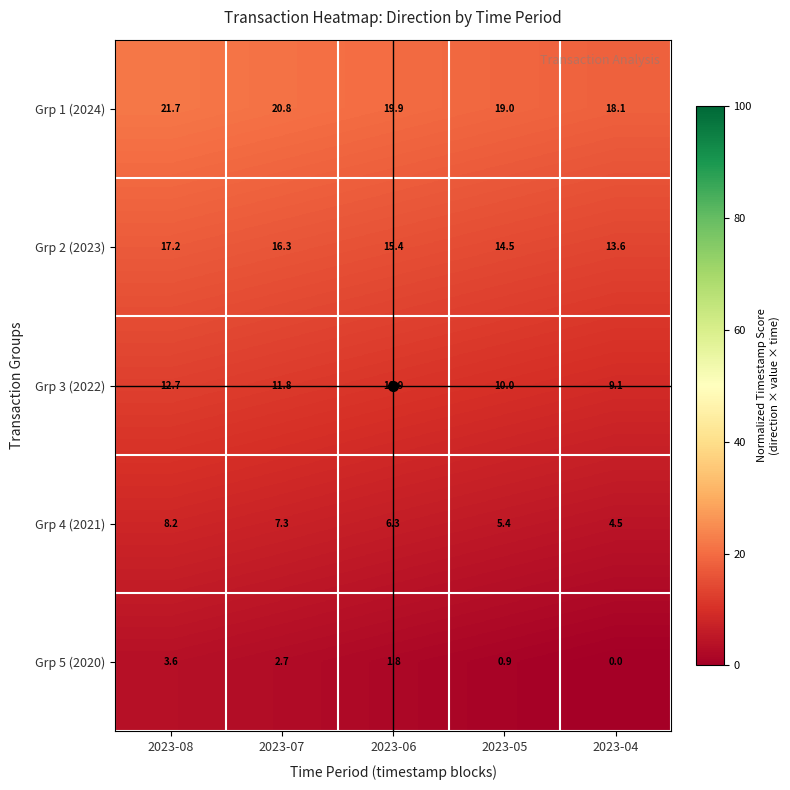

Is the value of Grp 2 (2023) at 2023-08 greater than the value of Grp 1 (2024) at 2023-05?

No